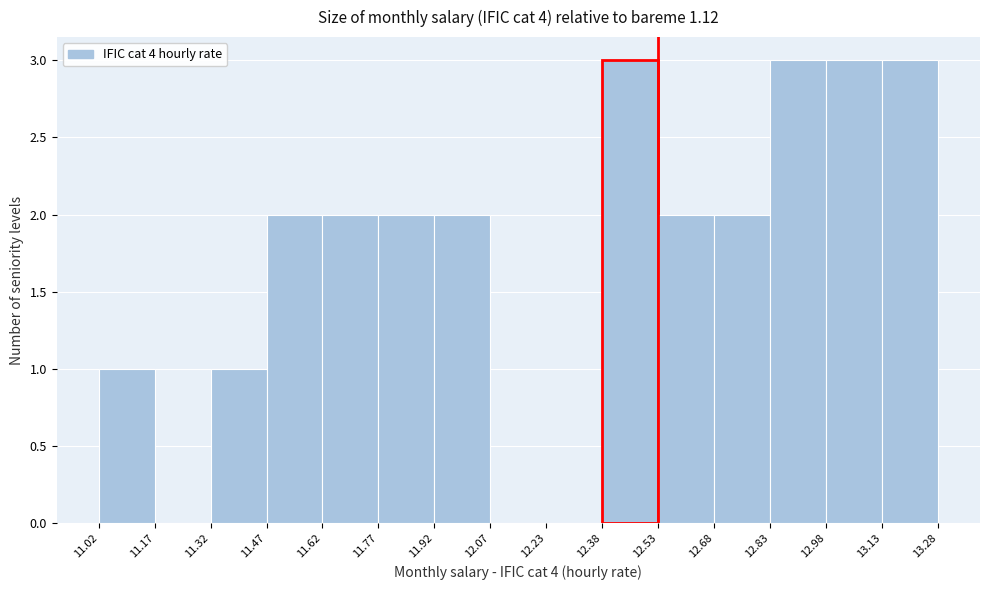

Reading left to right, list every bar in this chart as the range it spans on the x-axis followed by its height. The values are not printed on the chart, so give them approximately, as read against the axis.

11.02 to 11.17: 1
11.17 to 11.32: 0
11.32 to 11.47: 1
11.47 to 11.62: 2
11.62 to 11.77: 2
11.77 to 11.92: 2
11.92 to 12.07: 2
12.07 to 12.23: 0
12.23 to 12.38: 0
12.38 to 12.53: 3
12.53 to 12.68: 2
12.68 to 12.83: 2
12.83 to 12.98: 3
12.98 to 13.13: 3
13.13 to 13.28: 3